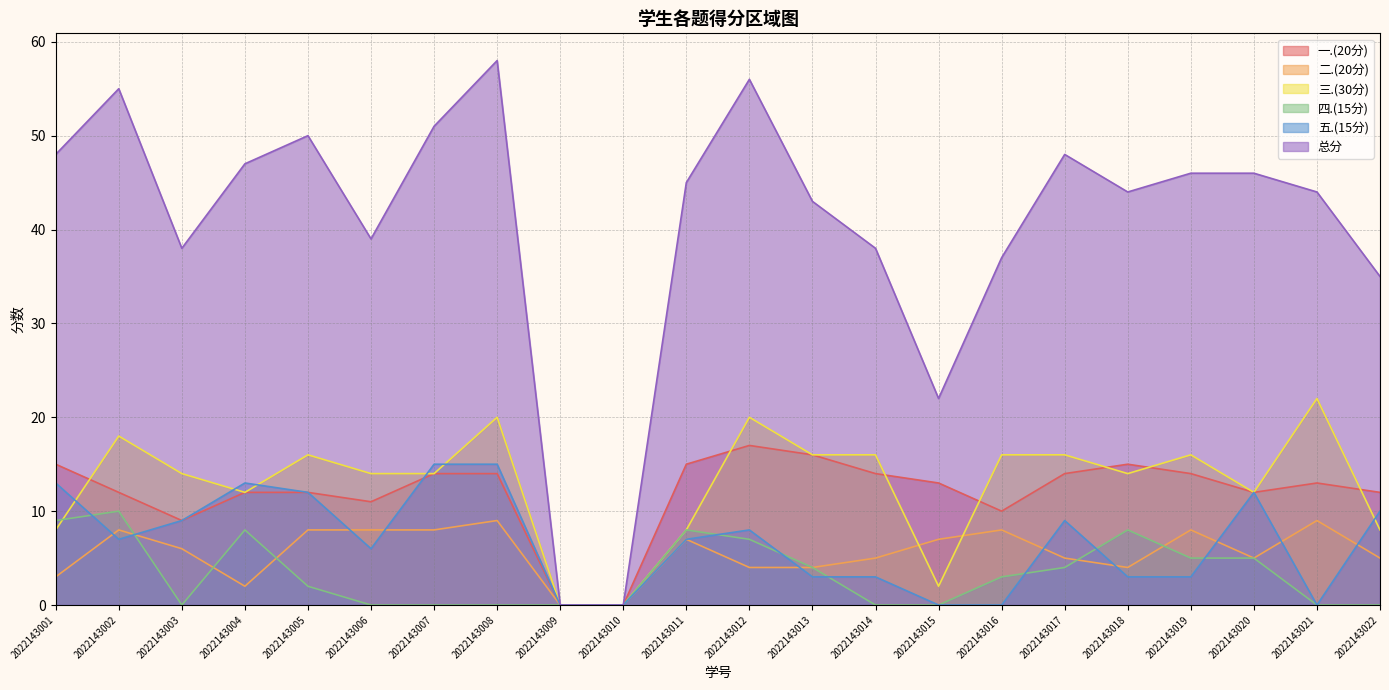

Rank the series at 2022143007 from highest to lowest value.

总分, 五.(15分), 一.(20分), 三.(30分), 二.(20分), 四.(15分)